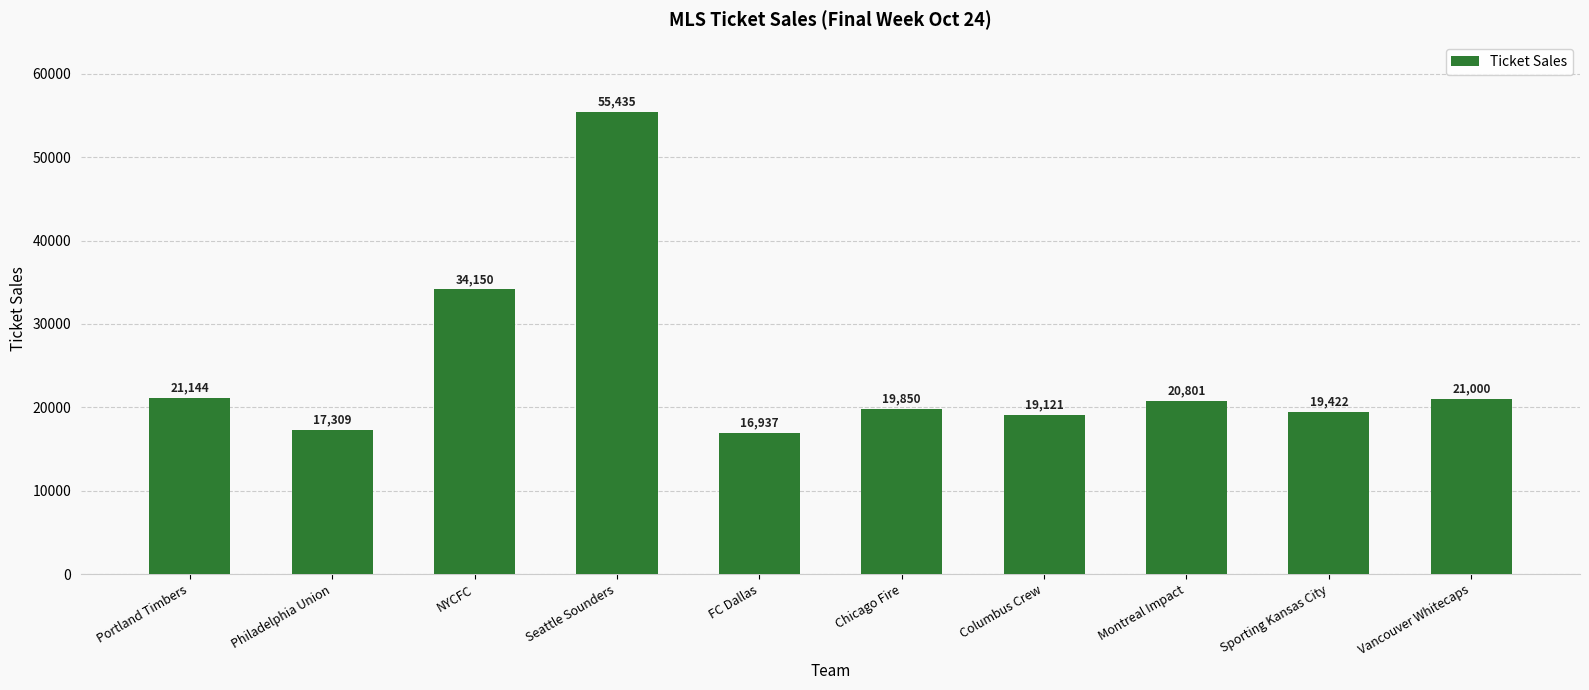

Which category has the highest value across all series?

Seattle Sounders